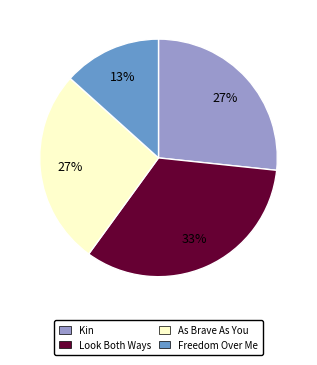

Approximately how many times larger is the value at Freedom Over Me compared to As Brave As You?

0.5